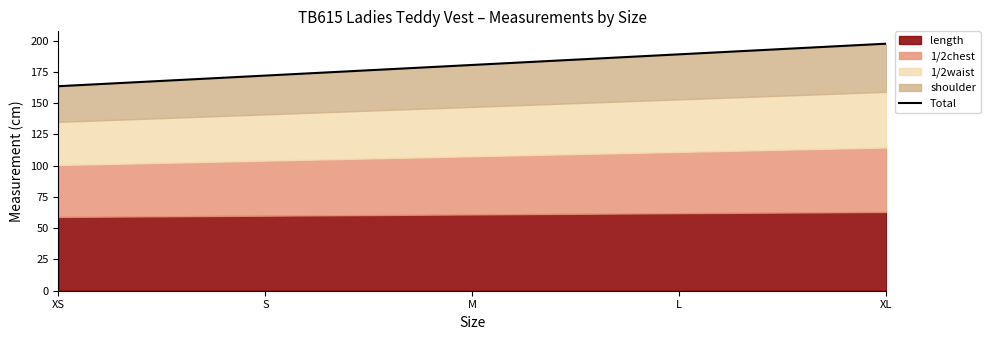

What is the average value?

180.5